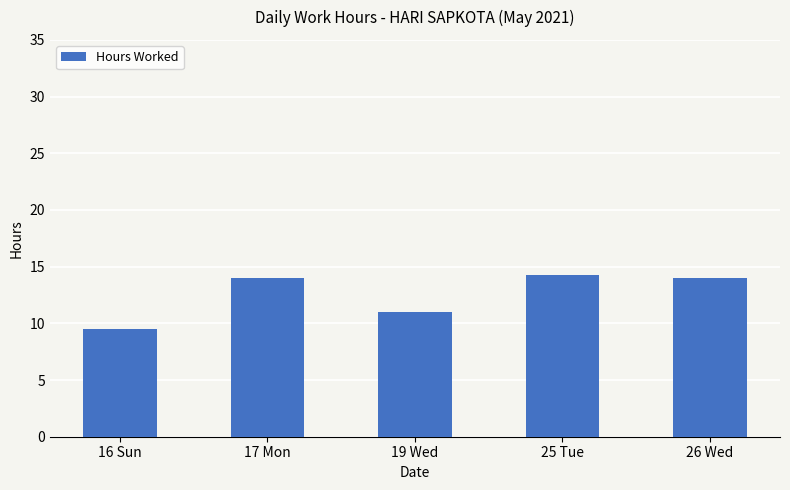

What is the greatest value displayed?

14.2